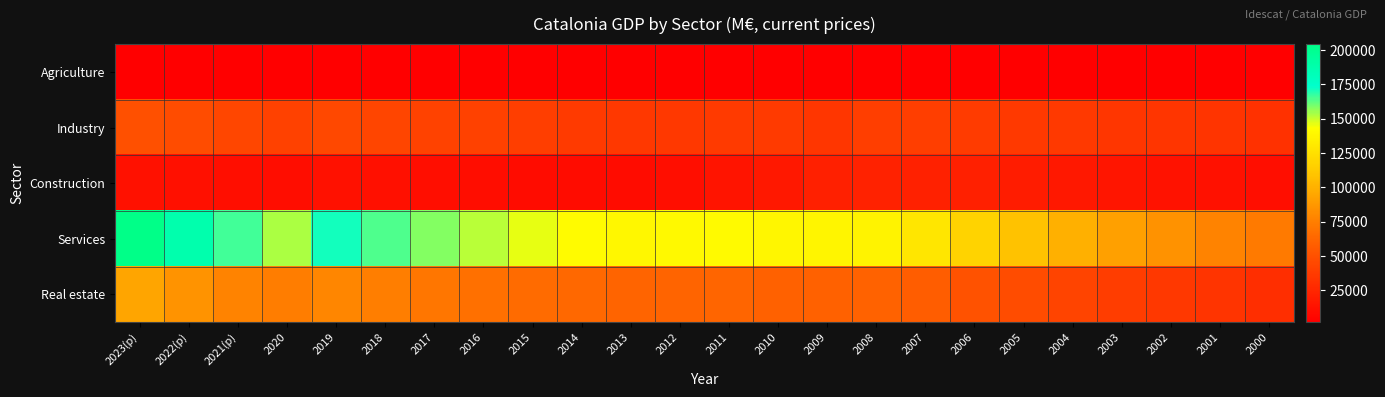

Which series has the widest spread of values?

Services